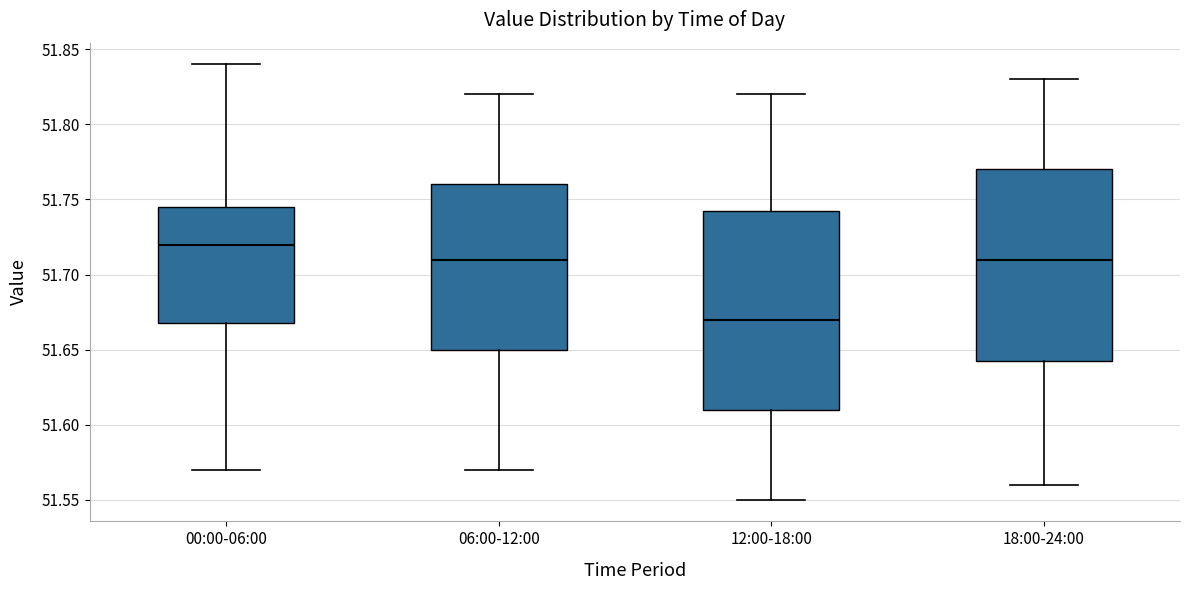

Which box has the highest median line?

00:00-06:00